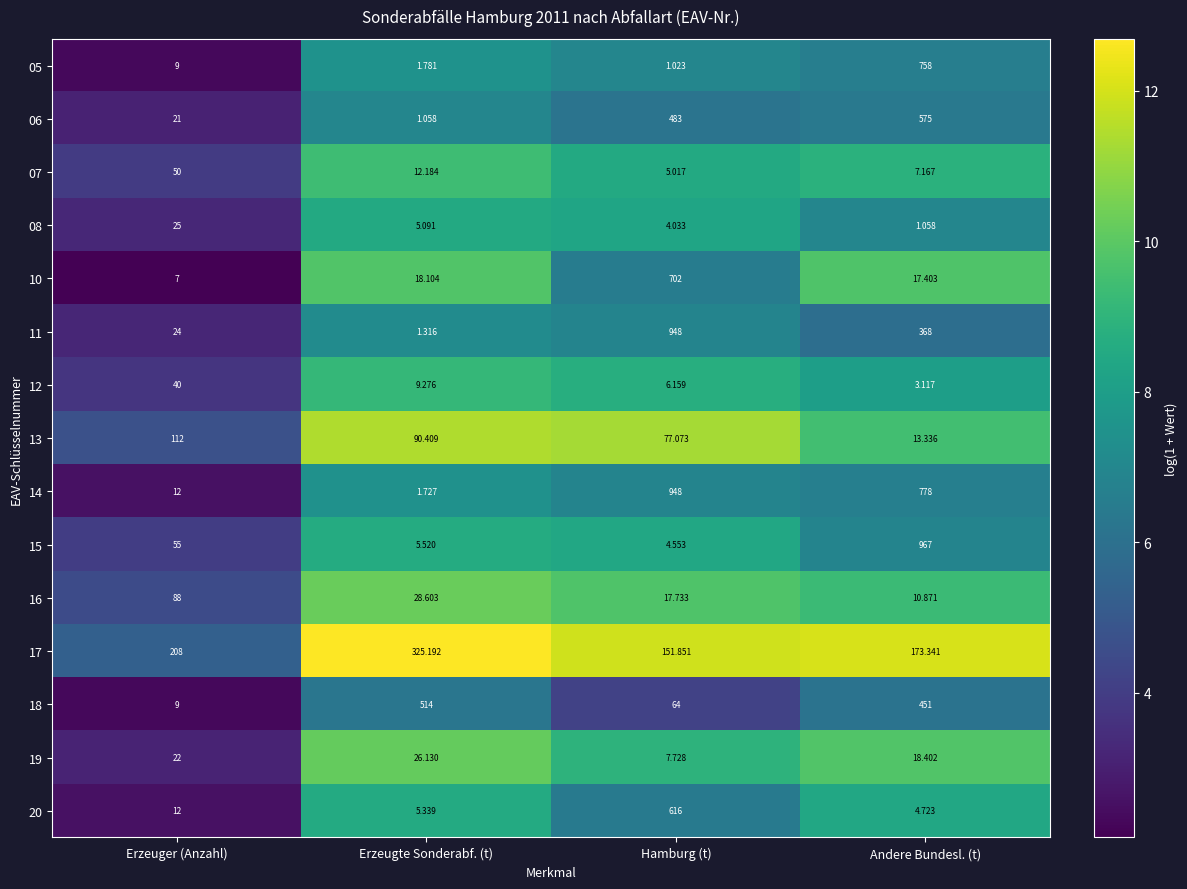

At which category does the chart reach its peak across all series?

Andere Bundesl. (t)